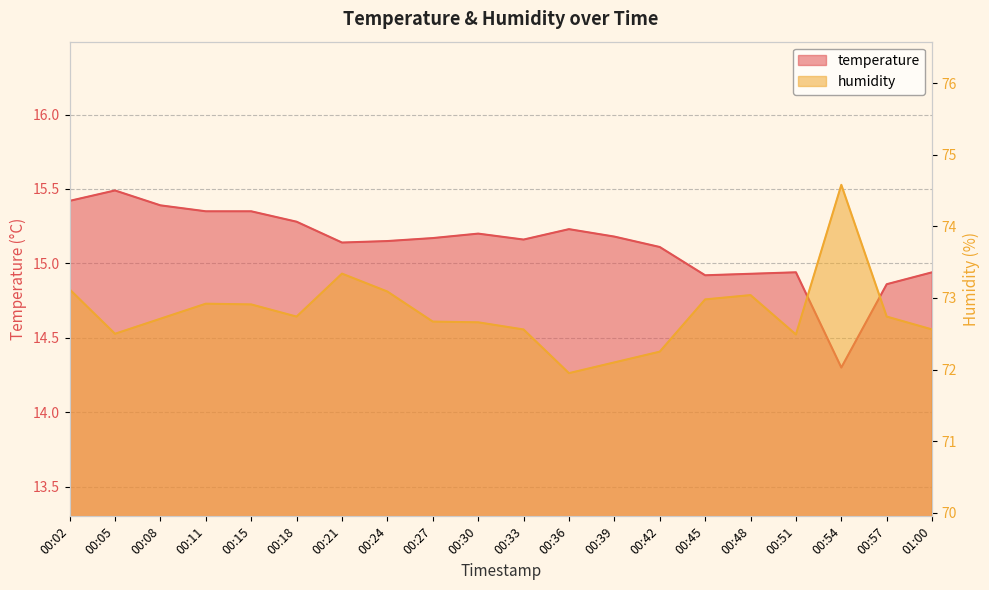

Reading left to right, list all the values displayed in this chart.

temperature: 00:02=15.4	00:05=15.5	00:08=15.4	00:11=15.3	00:15=15.3	00:18=15.3	00:21=15.1	00:24=15.2	00:27=15.2	00:30=15.2	00:33=15.2	00:36=15.2	00:39=15.2	00:42=15.1	00:45=14.9	00:48=14.9	00:51=14.9	00:54=14.3	00:57=14.9	01:00=14.9
humidity: 00:02=73.1	00:05=72.5	00:08=72.7	00:11=72.9	00:15=72.9	00:18=72.7	00:21=73.3	00:24=73.1	00:27=72.7	00:30=72.7	00:33=72.6	00:36=72.0	00:39=72.1	00:42=72.2	00:45=73.0	00:48=73.0	00:51=72.5	00:54=74.6	00:57=72.7	01:00=72.6